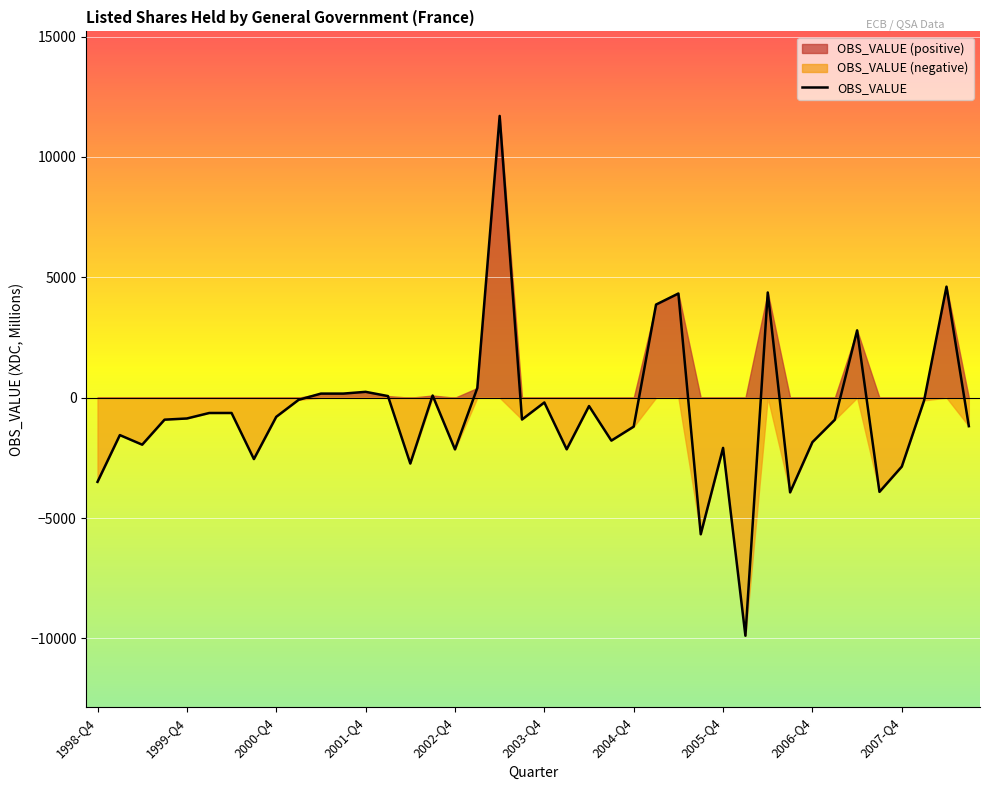

Is it true that the value at 2002-Q2 is -2736?

True